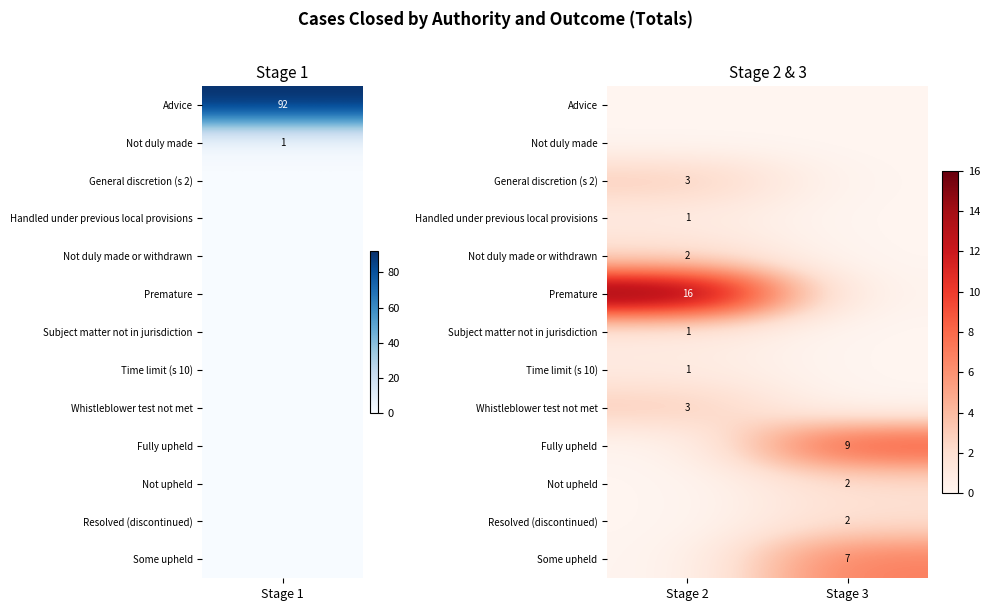

Is the value of Resolved (discontinued) at Stage 3 greater than the value of Premature at Stage 2?

No